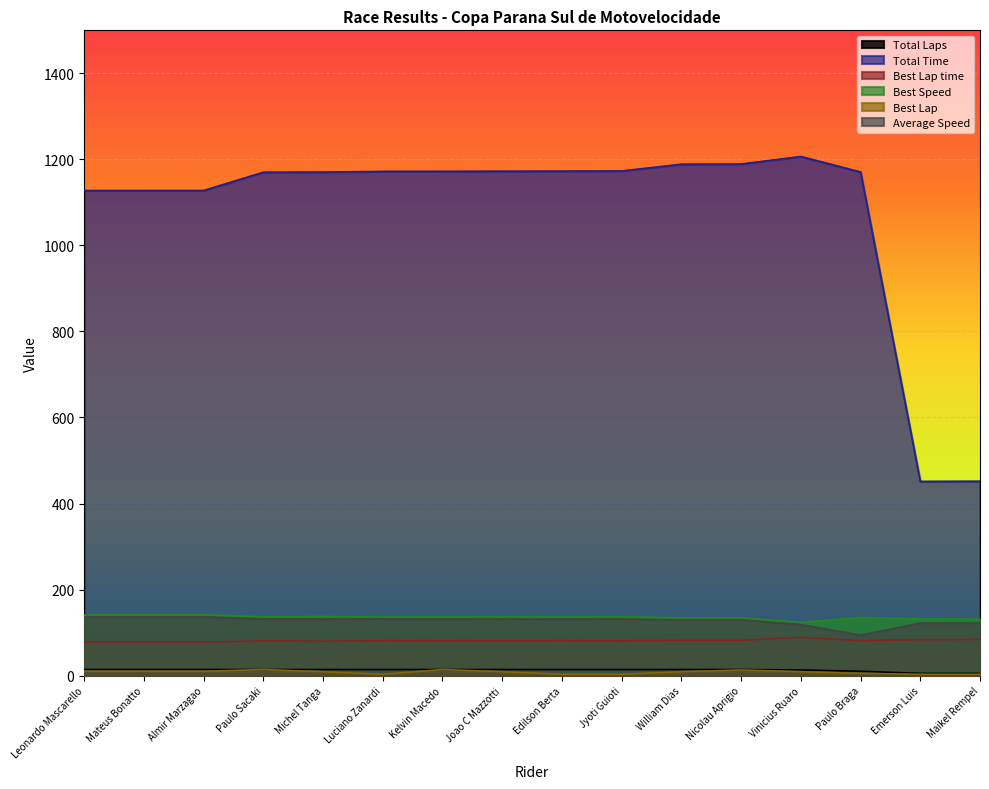

At how many categories does at least one series exceed 844?

14